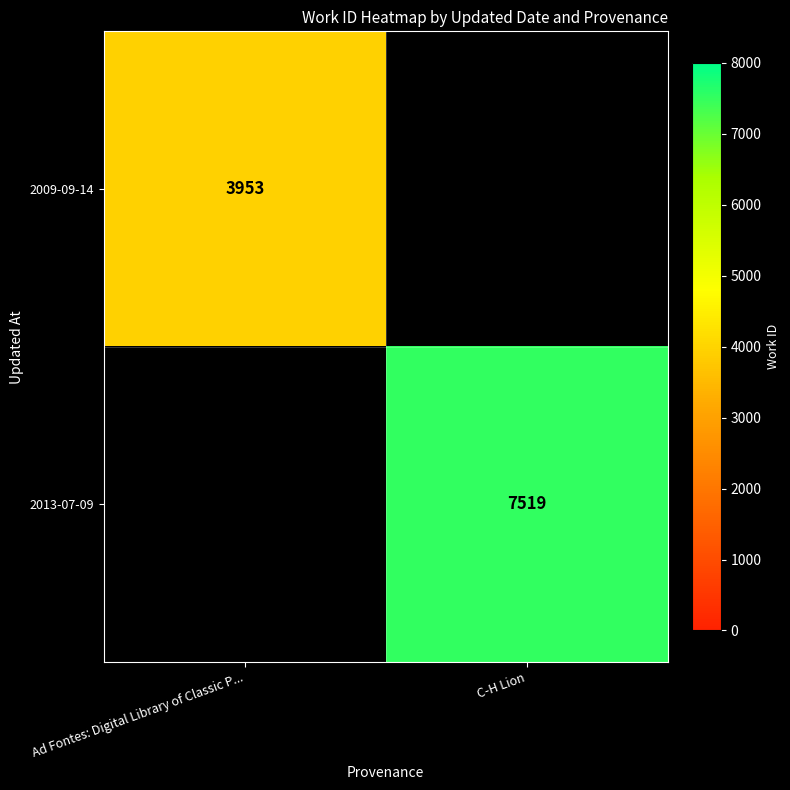

The 2013-07-09 series shows 7519 at C-H Lion. True or false?

True